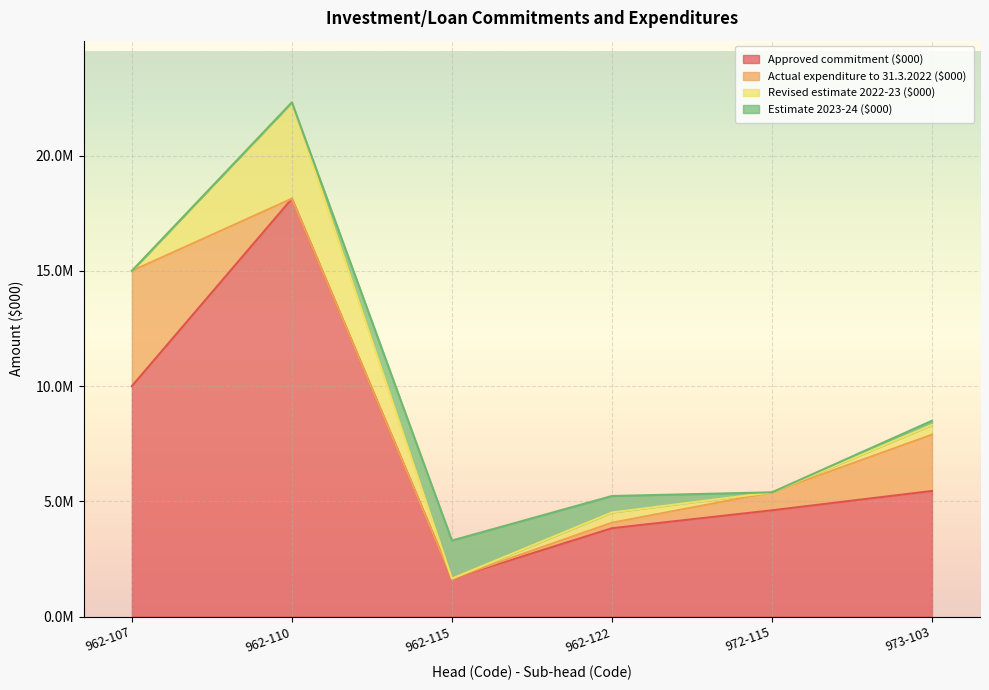

Which series has the largest range (max minus min)?

Approved commitment ($000)